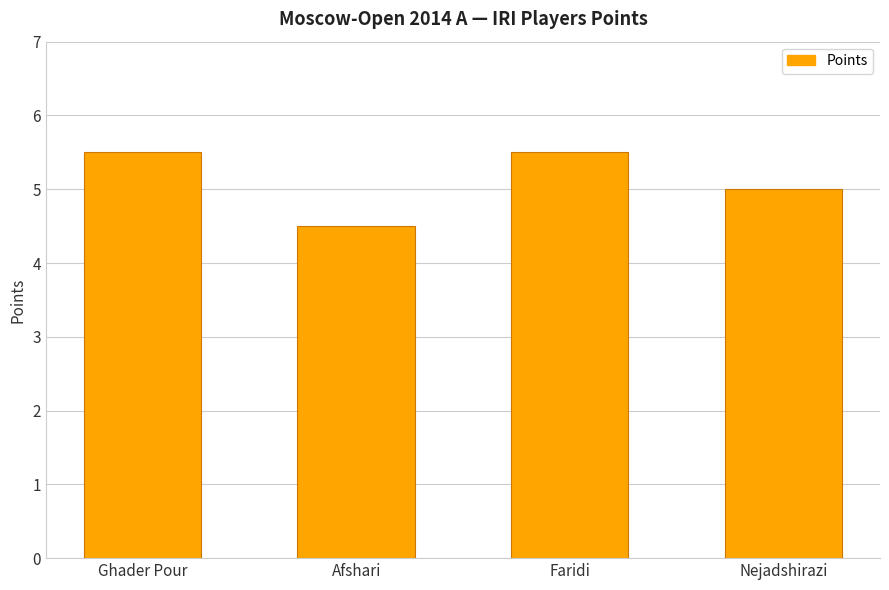

How many distinct data groups are displayed?

1